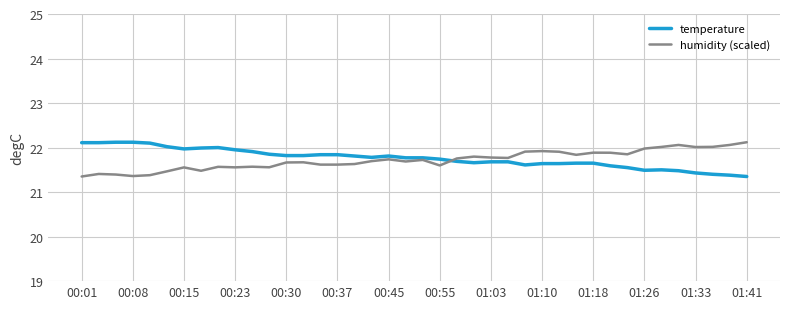

What is the difference between the maximum and minimum values in the temperature series?

0.8